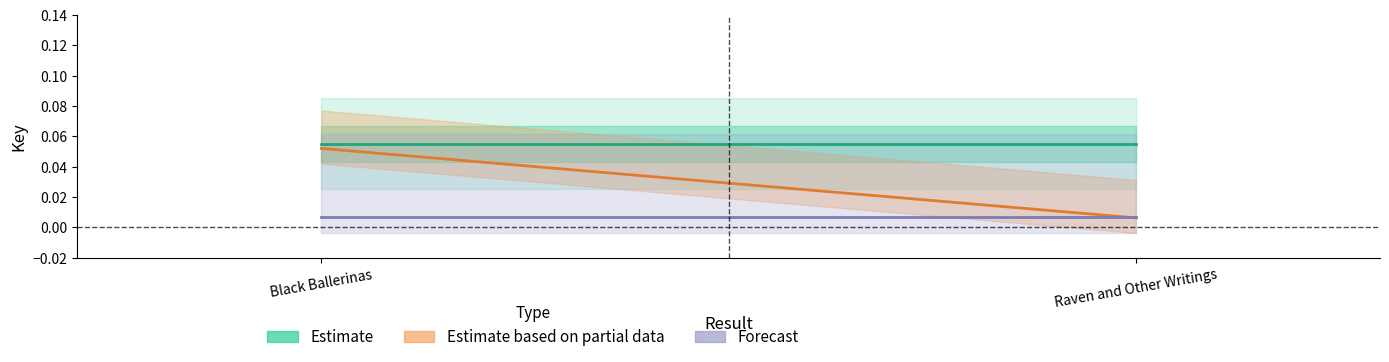

Which has a higher value, Raven and Other Writings or Black Ballerinas?

Raven and Other Writings